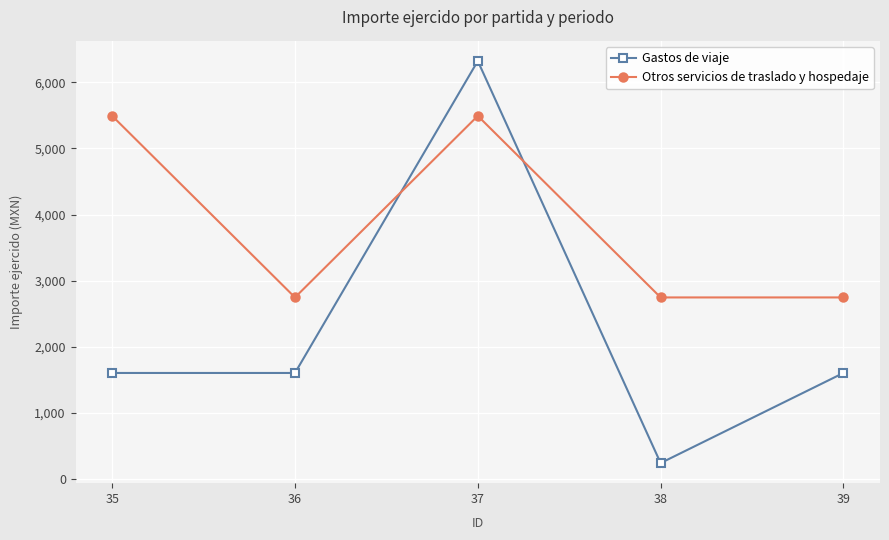

Reading left to right, transcribe all the data shown in this chart.

Gastos de viaje: 35=1604.0	36=1604.0	37=6323.6	38=241.1	39=1604.0
Otros servicios de traslado y hospedaje: 35=5493.4	36=2746.7	37=5493.4	38=2746.7	39=2746.7